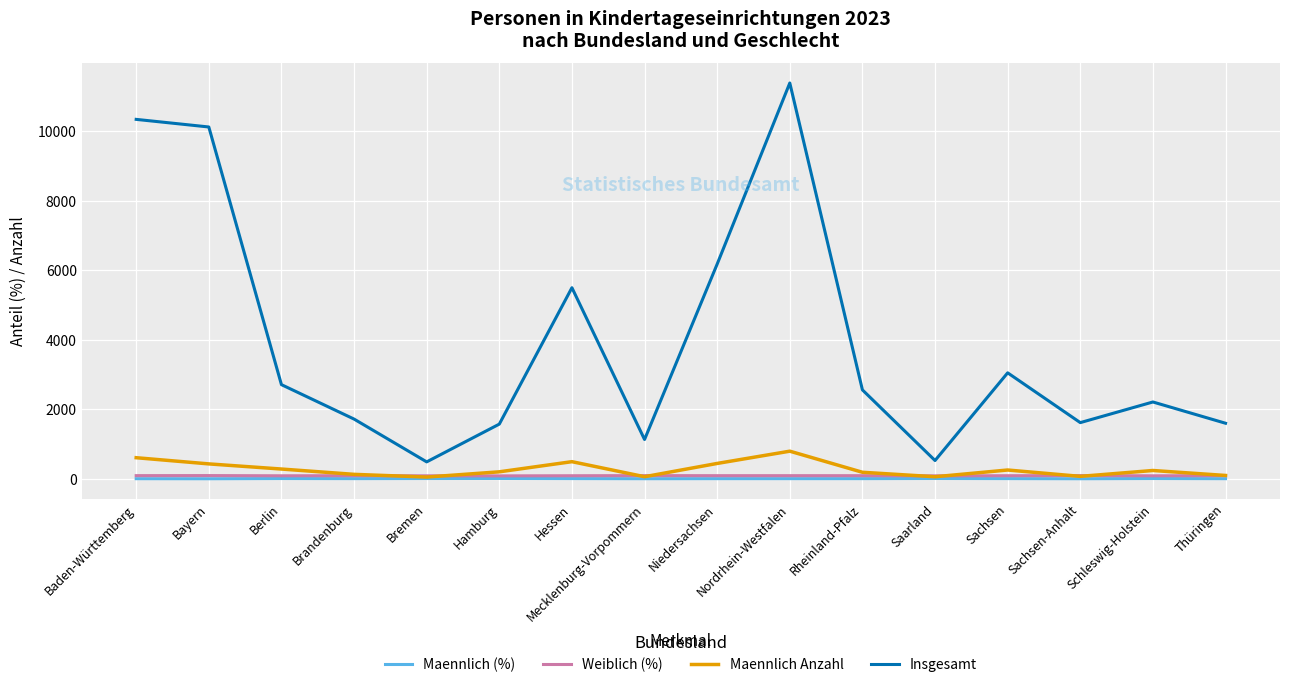

True or false: Weiblich (%) and Maennlich (%) cross at least once.

False